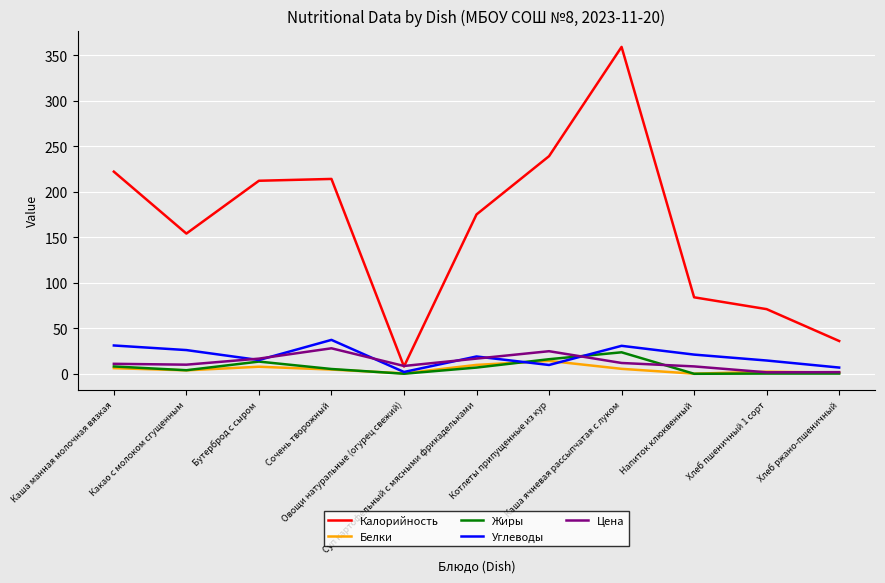

What is the sum of the Калорийность values at Бутерброд с сыром and Котлеты припущенные из кур?

451.0